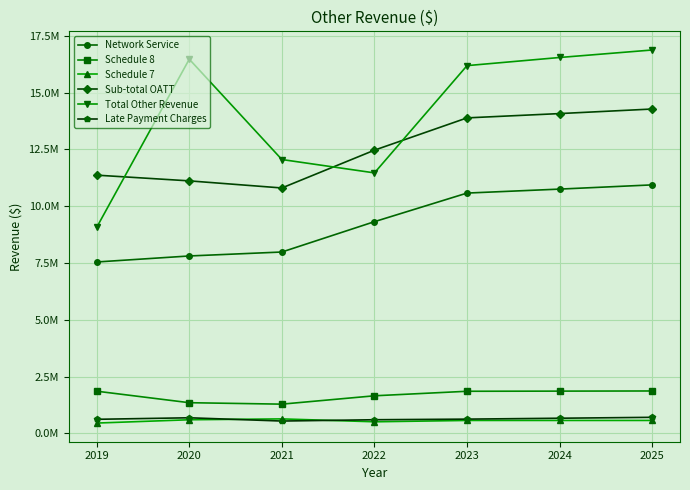

Does the chart have visible grid lines?

Yes